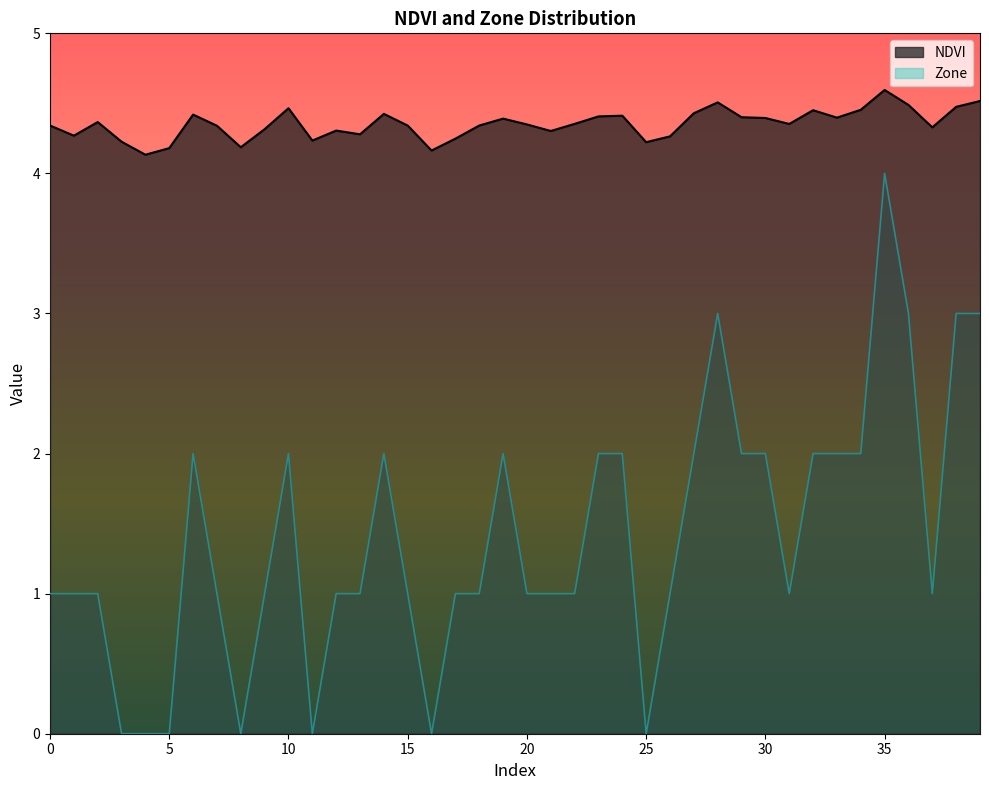

What are all the series names shown in the legend?

NDVI, Zone